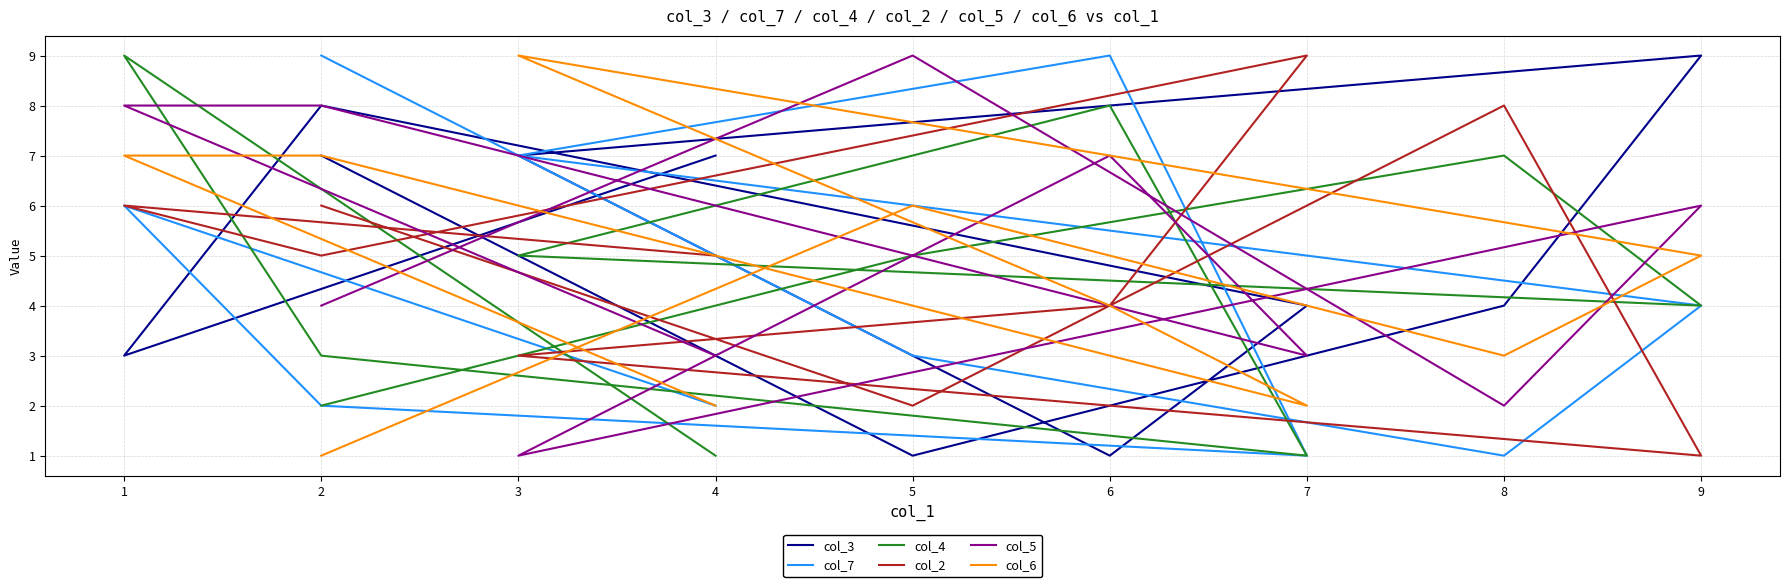

What is the sum of all col_4 values?

45